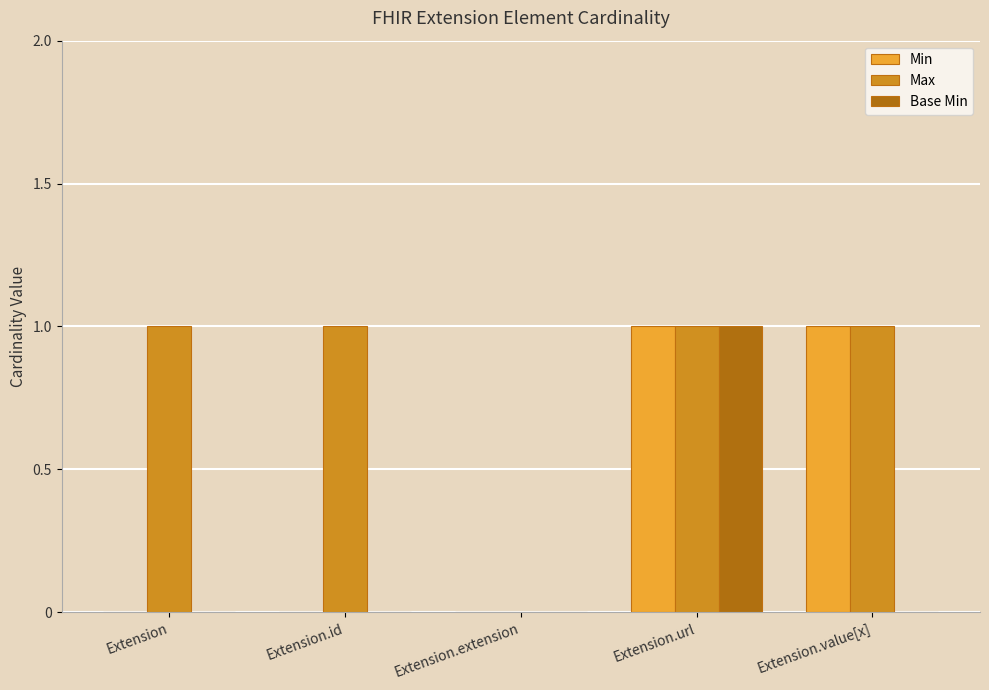

True or false: Max has a value of 1 at Extension.id.

True